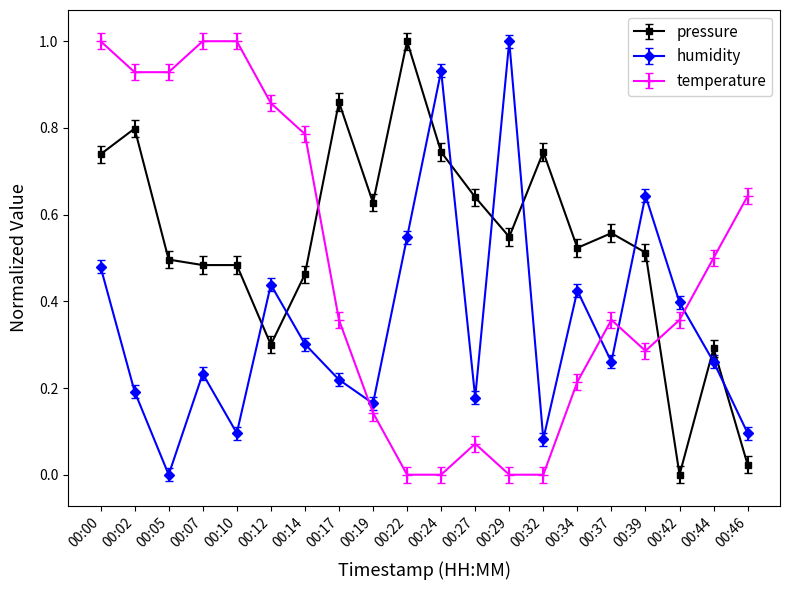

Which category has the highest value in the humidity series?

00:29